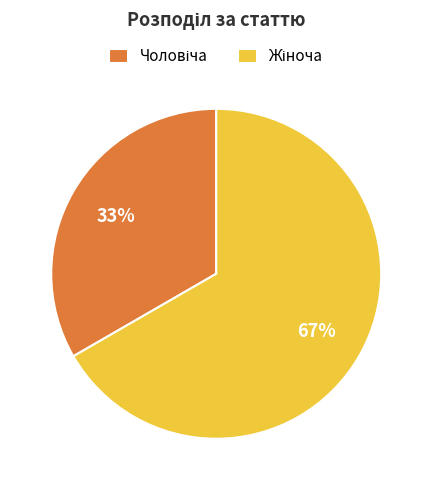

Does any single category account for the majority?

Yes